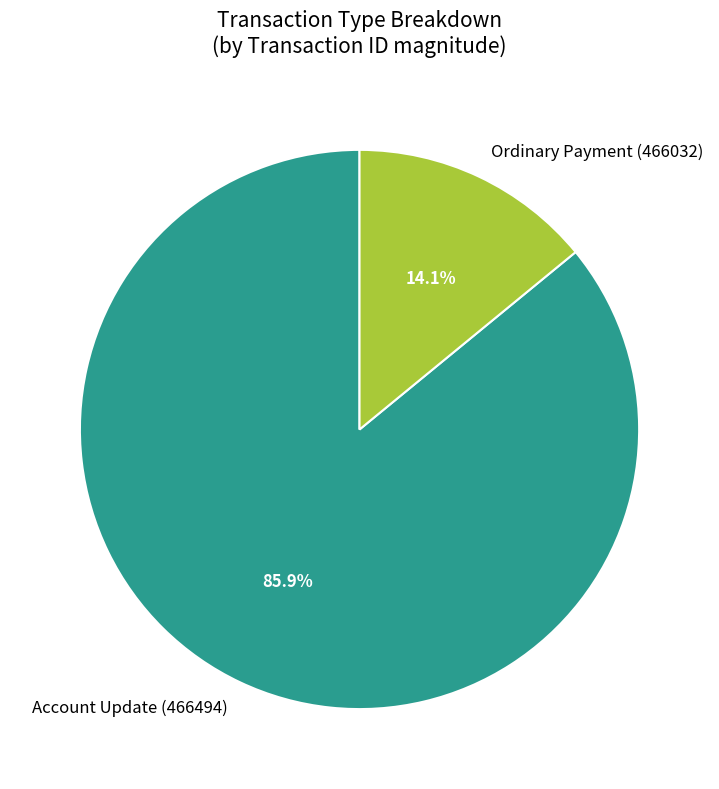

What percentage do Ordinary Payment (466032) and Account Update (466494) together represent?

100.0%